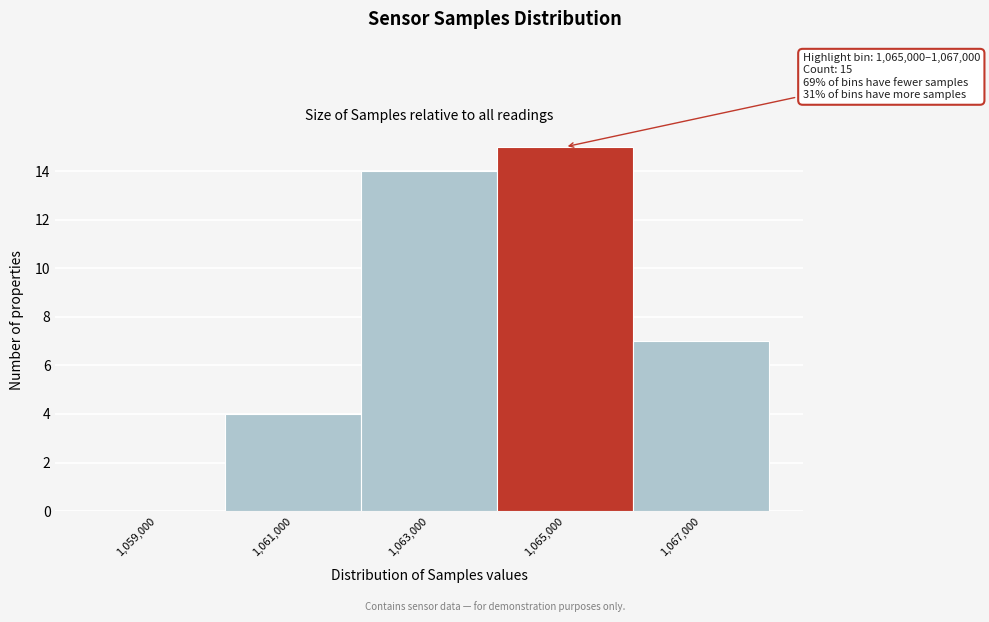

Reading left to right, what are all the values shown in this chart?

1,059,000=0	1,061,000=4	1,063,000=14	1,065,000=15	1,067,000=7